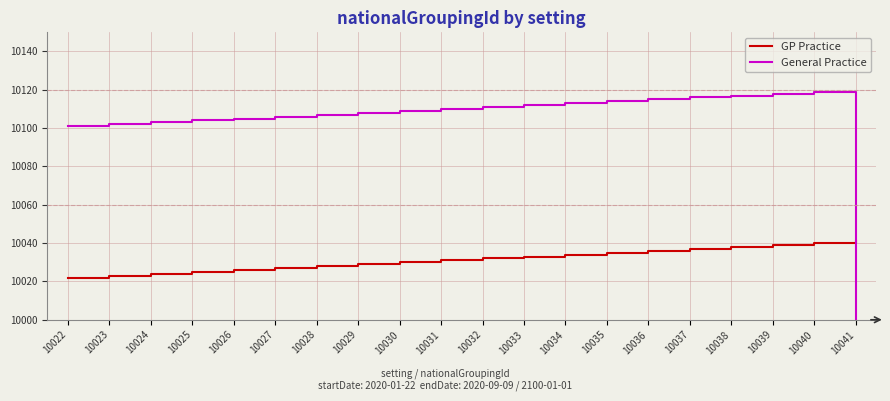

True or false: General Practice has more than 2 points higher than both neighbors.

False